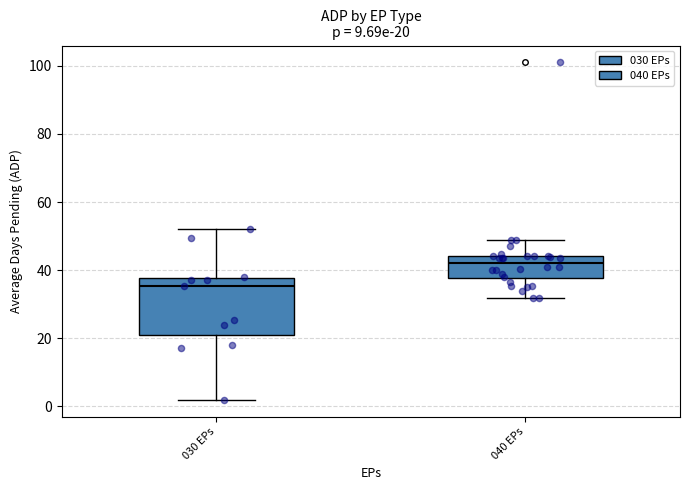

Which box's median line is the lowest?

030 EPs